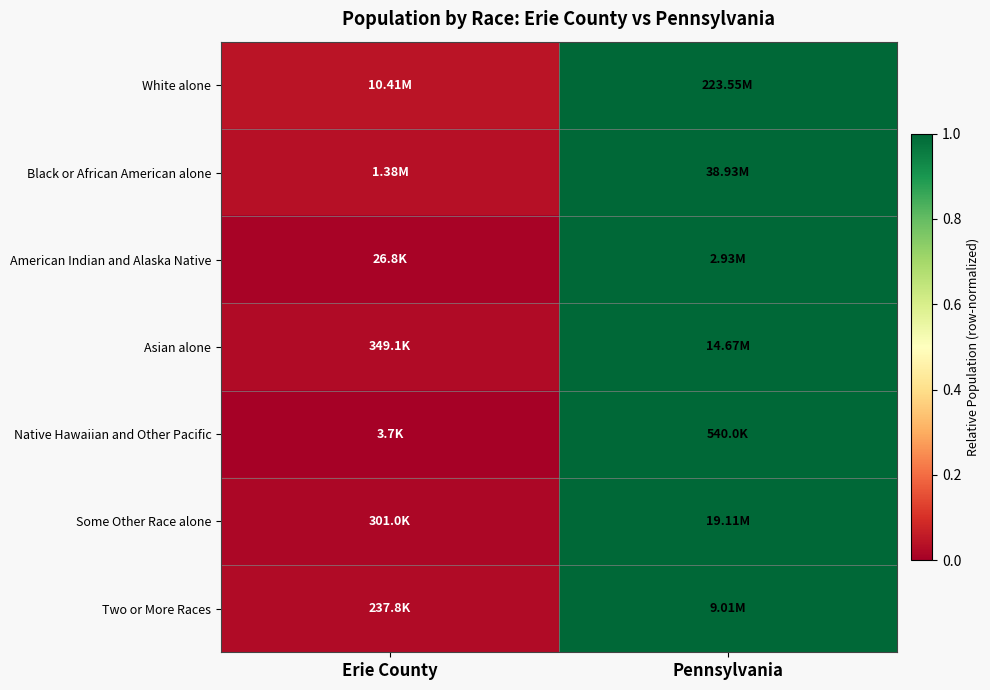

At which category does the chart reach its minimum across all series?

Erie County